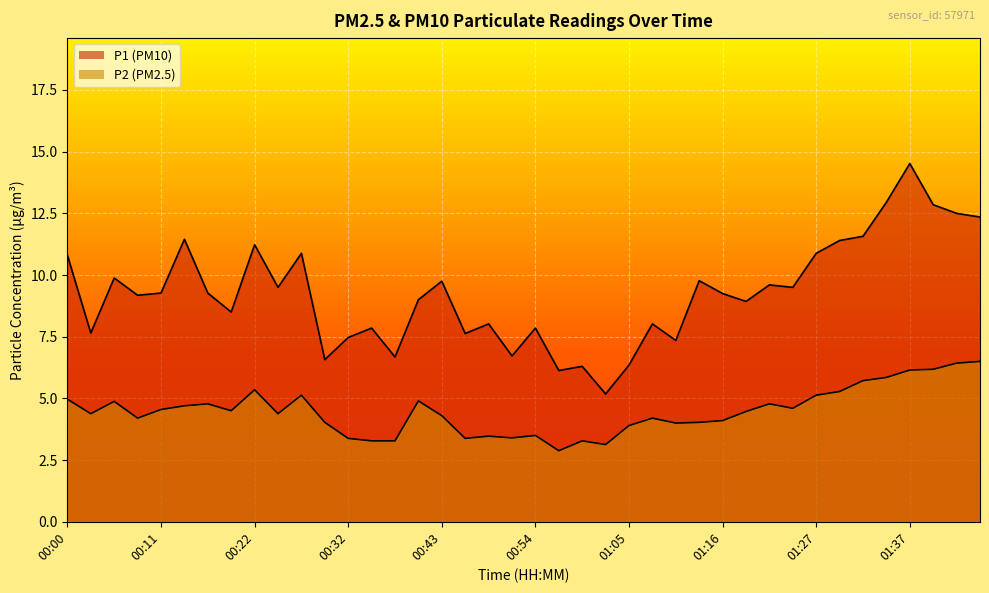

Which series changed the most between 01:02 and 01:11?

P1